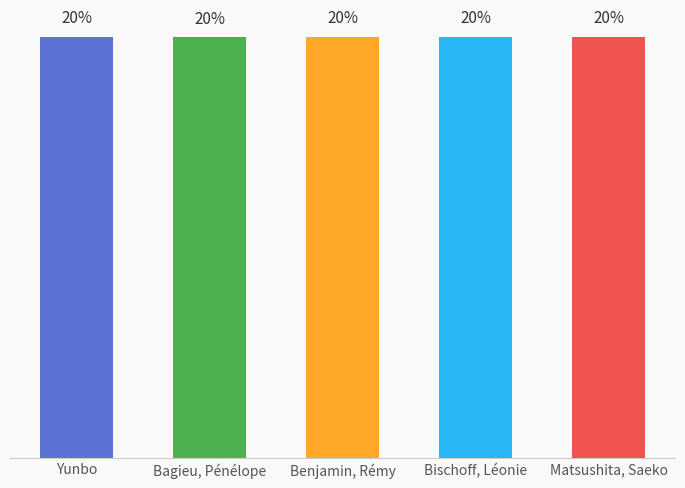

At which label does the data first exceed 20?

Yunbo